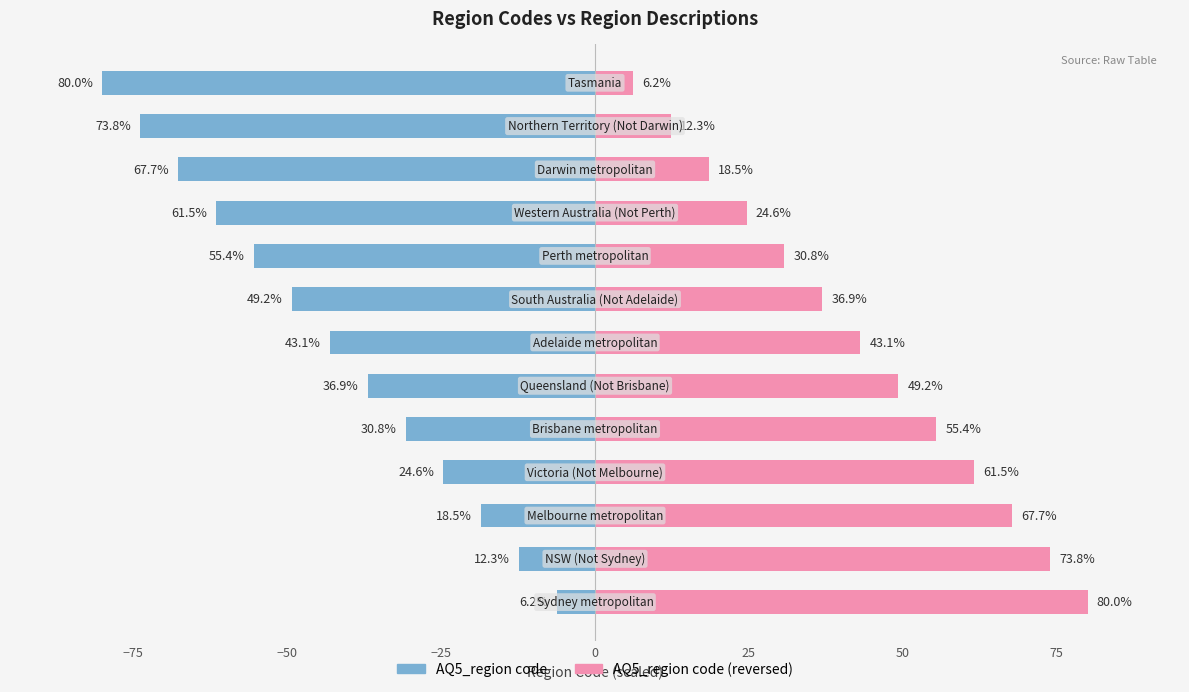

What is the difference between the maximum and second lowest values in the AQ5_region code series?

67.7